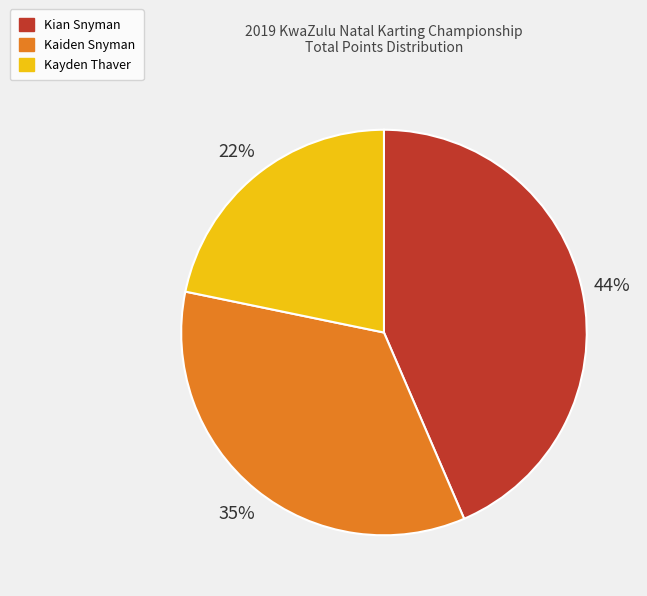

Does Kian Snyman represent more than half of the total?

No